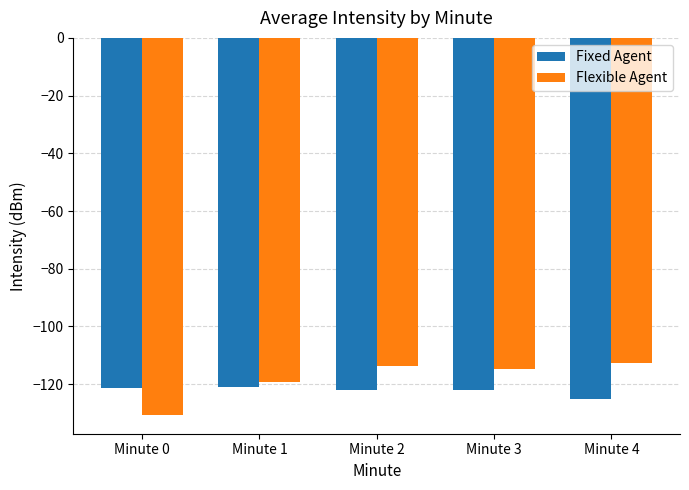

How many bars are there in total?

10